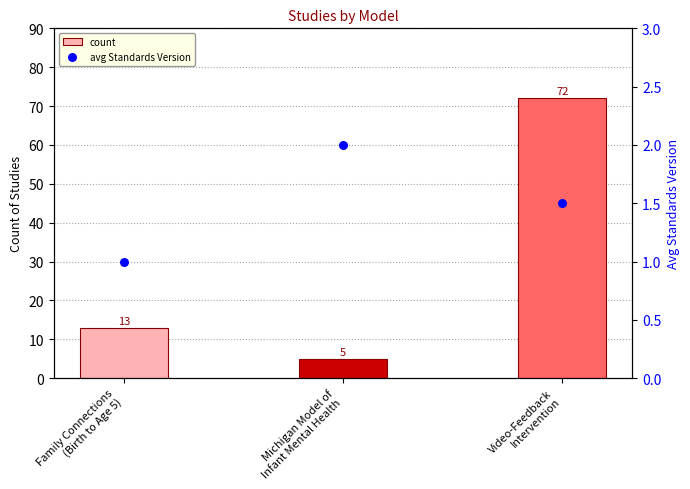

What are all the series names shown in the legend?

count, avg Standards Version